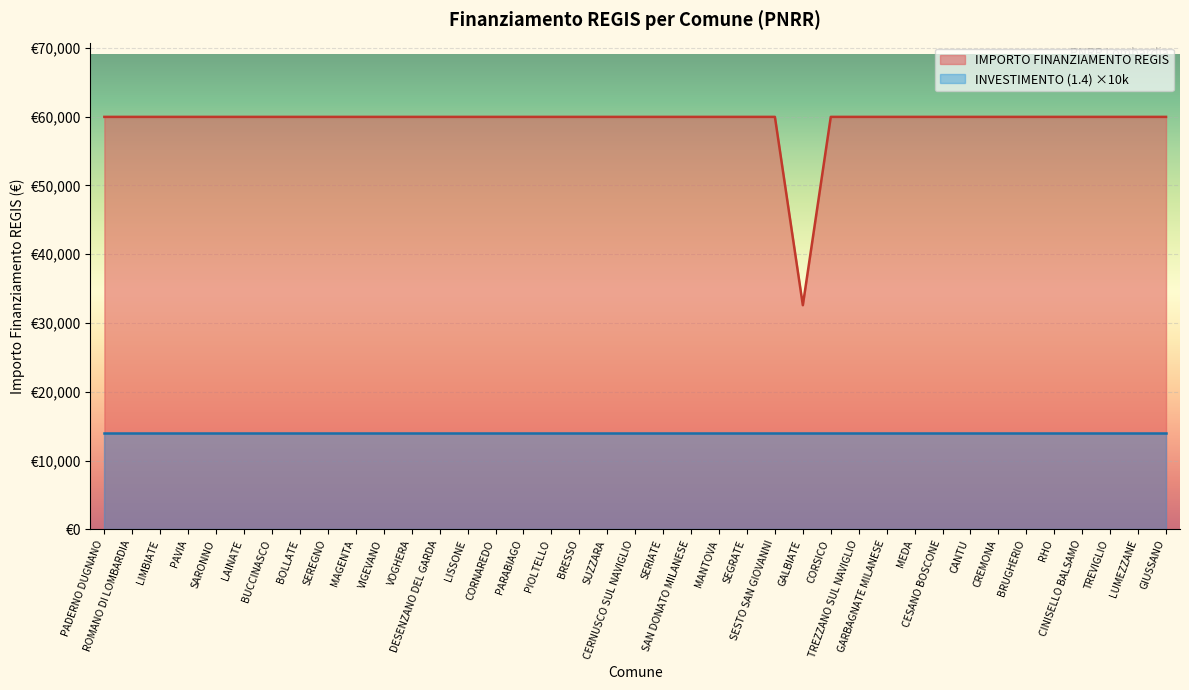

Reading left to right, what are all the values shown in this chart?

59966	59966	59966	59966	59966	59966	59966	59966	59966	59966	59966	59966	59966	59966	59966	59966	59966	59966	59966	59966	59966	59966	59966	59966	59966	32589	59966	59966	59966	59966	59966	59966	59966	59966	59966	59966	59966	59966	59966